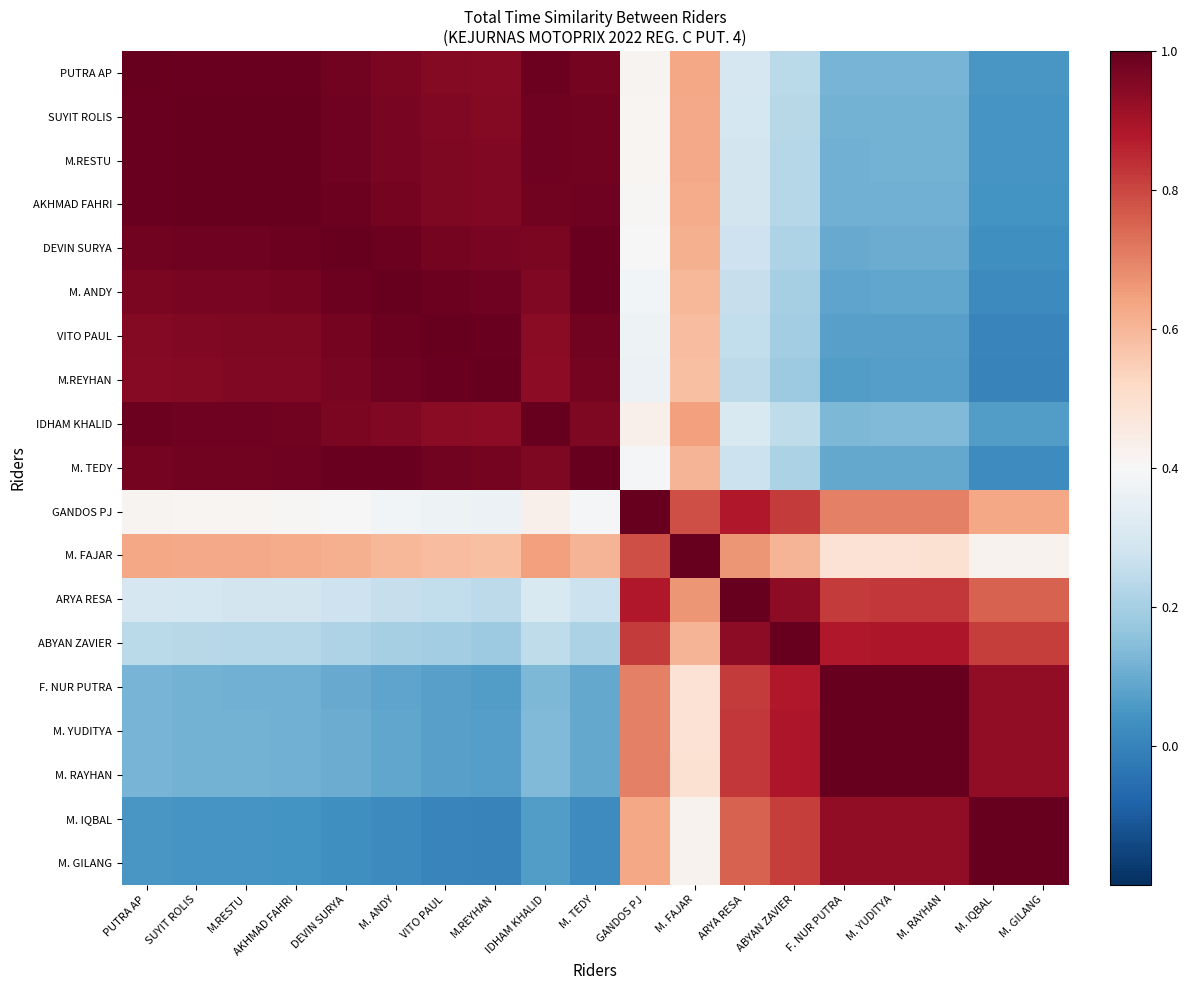

Reading right to left, transcribe all the data shown in this chart.

PUTRA AP: M. GILANG=0.1	M. IQBAL=0.1	M. RAYHAN=0.1	M. YUDITYA=0.1	F. NUR PUTRA=0.1	ABYAN ZAVIER=0.2	ARYA RESA=0.3	M. FAJAR=0.6	GANDOS PJ=0.4	M. TEDY=1.0	IDHAM KHALID=1.0	M.REYHAN=0.9	VITO PAUL=1.0	M. ANDY=1.0	DEVIN SURYA=1.0	AKHMAD FAHRI=1.0	M.RESTU=1.0	SUYIT ROLIS=1.0	PUTRA AP=1.0
SUYIT ROLIS: M. GILANG=0.0	M. IQBAL=0.0	M. RAYHAN=0.1	M. YUDITYA=0.1	F. NUR PUTRA=0.1	ABYAN ZAVIER=0.2	ARYA RESA=0.3	M. FAJAR=0.6	GANDOS PJ=0.4	M. TEDY=1.0	IDHAM KHALID=1.0	M.REYHAN=1.0	VITO PAUL=1.0	M. ANDY=1.0	DEVIN SURYA=1.0	AKHMAD FAHRI=1.0	M.RESTU=1.0	SUYIT ROLIS=1.0	PUTRA AP=1.0
M.RESTU: M. GILANG=0.0	M. IQBAL=0.0	M. RAYHAN=0.1	M. YUDITYA=0.1	F. NUR PUTRA=0.1	ABYAN ZAVIER=0.2	ARYA RESA=0.3	M. FAJAR=0.6	GANDOS PJ=0.4	M. TEDY=1.0	IDHAM KHALID=1.0	M.REYHAN=1.0	VITO PAUL=1.0	M. ANDY=1.0	DEVIN SURYA=1.0	AKHMAD FAHRI=1.0	M.RESTU=1.0	SUYIT ROLIS=1.0	PUTRA AP=1.0
AKHMAD FAHRI: M. GILANG=0.0	M. IQBAL=0.0	M. RAYHAN=0.1	M. YUDITYA=0.1	F. NUR PUTRA=0.1	ABYAN ZAVIER=0.2	ARYA RESA=0.3	M. FAJAR=0.6	GANDOS PJ=0.4	M. TEDY=1.0	IDHAM KHALID=1.0	M.REYHAN=1.0	VITO PAUL=1.0	M. ANDY=1.0	DEVIN SURYA=1.0	AKHMAD FAHRI=1.0	M.RESTU=1.0	SUYIT ROLIS=1.0	PUTRA AP=1.0
DEVIN SURYA: M. GILANG=0.0	M. IQBAL=0.0	M. RAYHAN=0.1	M. YUDITYA=0.1	F. NUR PUTRA=0.1	ABYAN ZAVIER=0.2	ARYA RESA=0.3	M. FAJAR=0.6	GANDOS PJ=0.4	M. TEDY=1.0	IDHAM KHALID=1.0	M.REYHAN=1.0	VITO PAUL=1.0	M. ANDY=1.0	DEVIN SURYA=1.0	AKHMAD FAHRI=1.0	M.RESTU=1.0	SUYIT ROLIS=1.0	PUTRA AP=1.0
M. ANDY: M. GILANG=0.0	M. IQBAL=0.0	M. RAYHAN=0.1	M. YUDITYA=0.1	F. NUR PUTRA=0.1	ABYAN ZAVIER=0.2	ARYA RESA=0.3	M. FAJAR=0.6	GANDOS PJ=0.4	M. TEDY=1.0	IDHAM KHALID=1.0	M.REYHAN=1.0	VITO PAUL=1.0	M. ANDY=1.0	DEVIN SURYA=1.0	AKHMAD FAHRI=1.0	M.RESTU=1.0	SUYIT ROLIS=1.0	PUTRA AP=1.0
VITO PAUL: M. GILANG=0.0	M. IQBAL=0.0	M. RAYHAN=0.1	M. YUDITYA=0.1	F. NUR PUTRA=0.1	ABYAN ZAVIER=0.2	ARYA RESA=0.3	M. FAJAR=0.6	GANDOS PJ=0.4	M. TEDY=1.0	IDHAM KHALID=0.9	M.REYHAN=1.0	VITO PAUL=1.0	M. ANDY=1.0	DEVIN SURYA=1.0	AKHMAD FAHRI=1.0	M.RESTU=1.0	SUYIT ROLIS=1.0	PUTRA AP=1.0
M.REYHAN: M. GILANG=0.0	M. IQBAL=0.0	M. RAYHAN=0.1	M. YUDITYA=0.1	F. NUR PUTRA=0.1	ABYAN ZAVIER=0.2	ARYA RESA=0.2	M. FAJAR=0.6	GANDOS PJ=0.4	M. TEDY=1.0	IDHAM KHALID=0.9	M.REYHAN=1.0	VITO PAUL=1.0	M. ANDY=1.0	DEVIN SURYA=1.0	AKHMAD FAHRI=1.0	M.RESTU=1.0	SUYIT ROLIS=1.0	PUTRA AP=0.9
IDHAM KHALID: M. GILANG=0.1	M. IQBAL=0.1	M. RAYHAN=0.1	M. YUDITYA=0.1	F. NUR PUTRA=0.1	ABYAN ZAVIER=0.2	ARYA RESA=0.3	M. FAJAR=0.6	GANDOS PJ=0.4	M. TEDY=1.0	IDHAM KHALID=1.0	M.REYHAN=0.9	VITO PAUL=0.9	M. ANDY=1.0	DEVIN SURYA=1.0	AKHMAD FAHRI=1.0	M.RESTU=1.0	SUYIT ROLIS=1.0	PUTRA AP=1.0
M. TEDY: M. GILANG=0.0	M. IQBAL=0.0	M. RAYHAN=0.1	M. YUDITYA=0.1	F. NUR PUTRA=0.1	ABYAN ZAVIER=0.2	ARYA RESA=0.3	M. FAJAR=0.6	GANDOS PJ=0.4	M. TEDY=1.0	IDHAM KHALID=1.0	M.REYHAN=1.0	VITO PAUL=1.0	M. ANDY=1.0	DEVIN SURYA=1.0	AKHMAD FAHRI=1.0	M.RESTU=1.0	SUYIT ROLIS=1.0	PUTRA AP=1.0
GANDOS PJ: M. GILANG=0.6	M. IQBAL=0.6	M. RAYHAN=0.7	M. YUDITYA=0.7	F. NUR PUTRA=0.7	ABYAN ZAVIER=0.8	ARYA RESA=0.9	M. FAJAR=0.8	GANDOS PJ=1.0	M. TEDY=0.4	IDHAM KHALID=0.4	M.REYHAN=0.4	VITO PAUL=0.4	M. ANDY=0.4	DEVIN SURYA=0.4	AKHMAD FAHRI=0.4	M.RESTU=0.4	SUYIT ROLIS=0.4	PUTRA AP=0.4
M. FAJAR: M. GILANG=0.4	M. IQBAL=0.4	M. RAYHAN=0.5	M. YUDITYA=0.5	F. NUR PUTRA=0.5	ABYAN ZAVIER=0.6	ARYA RESA=0.7	M. FAJAR=1.0	GANDOS PJ=0.8	M. TEDY=0.6	IDHAM KHALID=0.6	M.REYHAN=0.6	VITO PAUL=0.6	M. ANDY=0.6	DEVIN SURYA=0.6	AKHMAD FAHRI=0.6	M.RESTU=0.6	SUYIT ROLIS=0.6	PUTRA AP=0.6
ARYA RESA: M. GILANG=0.8	M. IQBAL=0.8	M. RAYHAN=0.8	M. YUDITYA=0.8	F. NUR PUTRA=0.8	ABYAN ZAVIER=0.9	ARYA RESA=1.0	M. FAJAR=0.7	GANDOS PJ=0.9	M. TEDY=0.3	IDHAM KHALID=0.3	M.REYHAN=0.2	VITO PAUL=0.3	M. ANDY=0.3	DEVIN SURYA=0.3	AKHMAD FAHRI=0.3	M.RESTU=0.3	SUYIT ROLIS=0.3	PUTRA AP=0.3
ABYAN ZAVIER: M. GILANG=0.8	M. IQBAL=0.8	M. RAYHAN=0.9	M. YUDITYA=0.9	F. NUR PUTRA=0.9	ABYAN ZAVIER=1.0	ARYA RESA=0.9	M. FAJAR=0.6	GANDOS PJ=0.8	M. TEDY=0.2	IDHAM KHALID=0.2	M.REYHAN=0.2	VITO PAUL=0.2	M. ANDY=0.2	DEVIN SURYA=0.2	AKHMAD FAHRI=0.2	M.RESTU=0.2	SUYIT ROLIS=0.2	PUTRA AP=0.2
F. NUR PUTRA: M. GILANG=0.9	M. IQBAL=0.9	M. RAYHAN=1.0	M. YUDITYA=1.0	F. NUR PUTRA=1.0	ABYAN ZAVIER=0.9	ARYA RESA=0.8	M. FAJAR=0.5	GANDOS PJ=0.7	M. TEDY=0.1	IDHAM KHALID=0.1	M.REYHAN=0.1	VITO PAUL=0.1	M. ANDY=0.1	DEVIN SURYA=0.1	AKHMAD FAHRI=0.1	M.RESTU=0.1	SUYIT ROLIS=0.1	PUTRA AP=0.1
M. YUDITYA: M. GILANG=0.9	M. IQBAL=0.9	M. RAYHAN=1.0	M. YUDITYA=1.0	F. NUR PUTRA=1.0	ABYAN ZAVIER=0.9	ARYA RESA=0.8	M. FAJAR=0.5	GANDOS PJ=0.7	M. TEDY=0.1	IDHAM KHALID=0.1	M.REYHAN=0.1	VITO PAUL=0.1	M. ANDY=0.1	DEVIN SURYA=0.1	AKHMAD FAHRI=0.1	M.RESTU=0.1	SUYIT ROLIS=0.1	PUTRA AP=0.1
M. RAYHAN: M. GILANG=0.9	M. IQBAL=0.9	M. RAYHAN=1.0	M. YUDITYA=1.0	F. NUR PUTRA=1.0	ABYAN ZAVIER=0.9	ARYA RESA=0.8	M. FAJAR=0.5	GANDOS PJ=0.7	M. TEDY=0.1	IDHAM KHALID=0.1	M.REYHAN=0.1	VITO PAUL=0.1	M. ANDY=0.1	DEVIN SURYA=0.1	AKHMAD FAHRI=0.1	M.RESTU=0.1	SUYIT ROLIS=0.1	PUTRA AP=0.1
M. IQBAL: M. GILANG=1.0	M. IQBAL=1.0	M. RAYHAN=0.9	M. YUDITYA=0.9	F. NUR PUTRA=0.9	ABYAN ZAVIER=0.8	ARYA RESA=0.8	M. FAJAR=0.4	GANDOS PJ=0.6	M. TEDY=0.0	IDHAM KHALID=0.1	M.REYHAN=0.0	VITO PAUL=0.0	M. ANDY=0.0	DEVIN SURYA=0.0	AKHMAD FAHRI=0.0	M.RESTU=0.0	SUYIT ROLIS=0.0	PUTRA AP=0.1
M. GILANG: M. GILANG=1.0	M. IQBAL=1.0	M. RAYHAN=0.9	M. YUDITYA=0.9	F. NUR PUTRA=0.9	ABYAN ZAVIER=0.8	ARYA RESA=0.8	M. FAJAR=0.4	GANDOS PJ=0.6	M. TEDY=0.0	IDHAM KHALID=0.1	M.REYHAN=0.0	VITO PAUL=0.0	M. ANDY=0.0	DEVIN SURYA=0.0	AKHMAD FAHRI=0.0	M.RESTU=0.0	SUYIT ROLIS=0.0	PUTRA AP=0.1